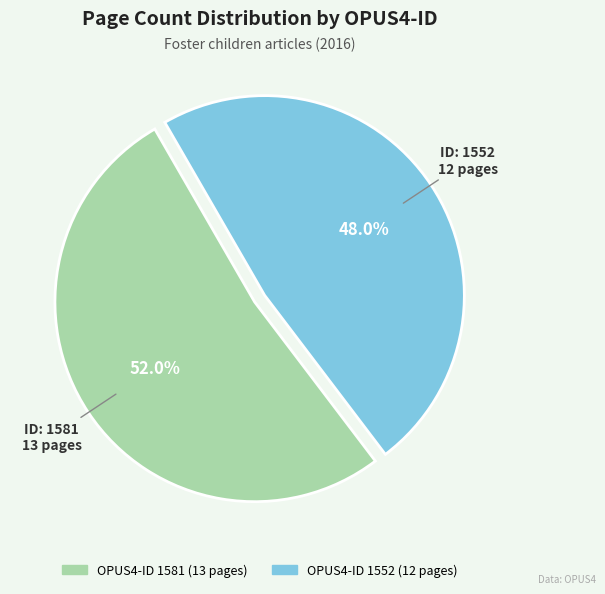

Is there any slice that represents more than half of the pie?

Yes